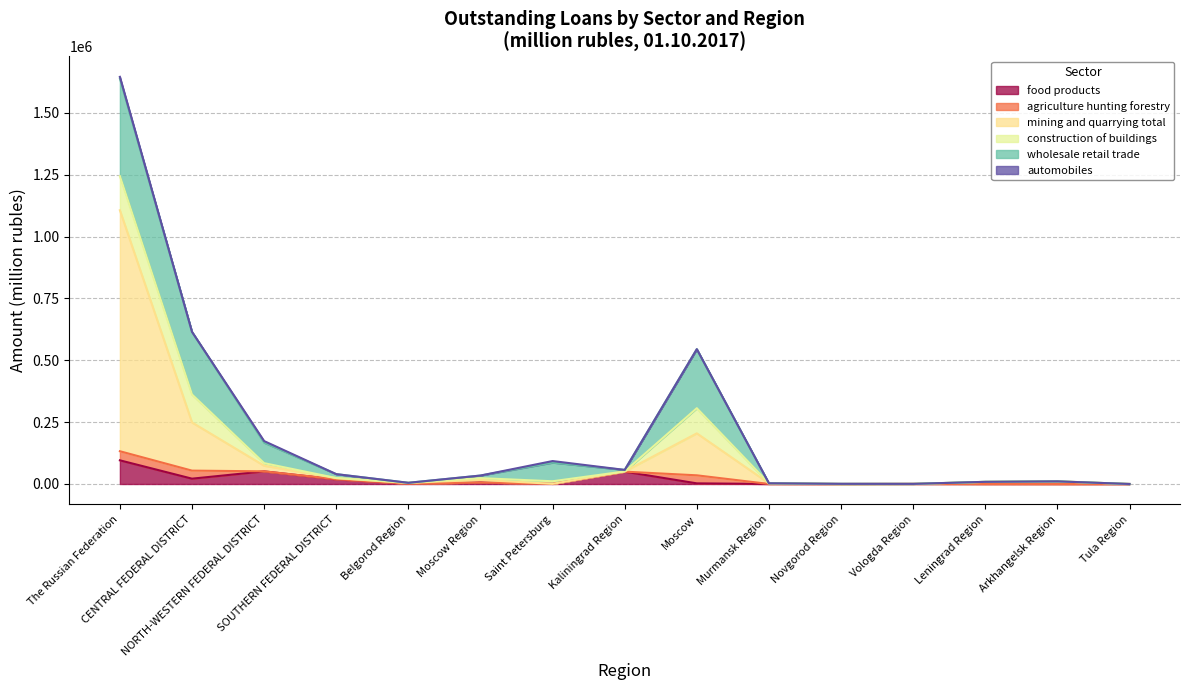

Which category has the lowest value across all series?

Novgorod Region